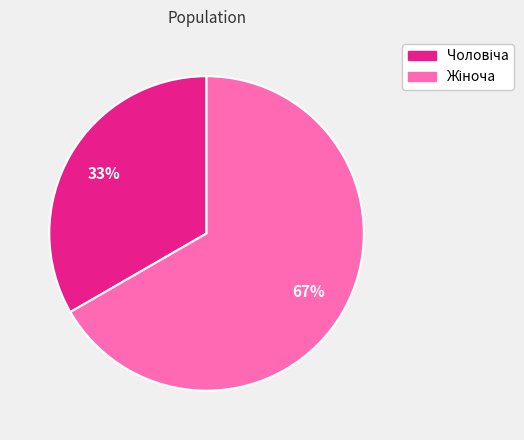

Is there any slice that represents more than half of the pie?

Yes